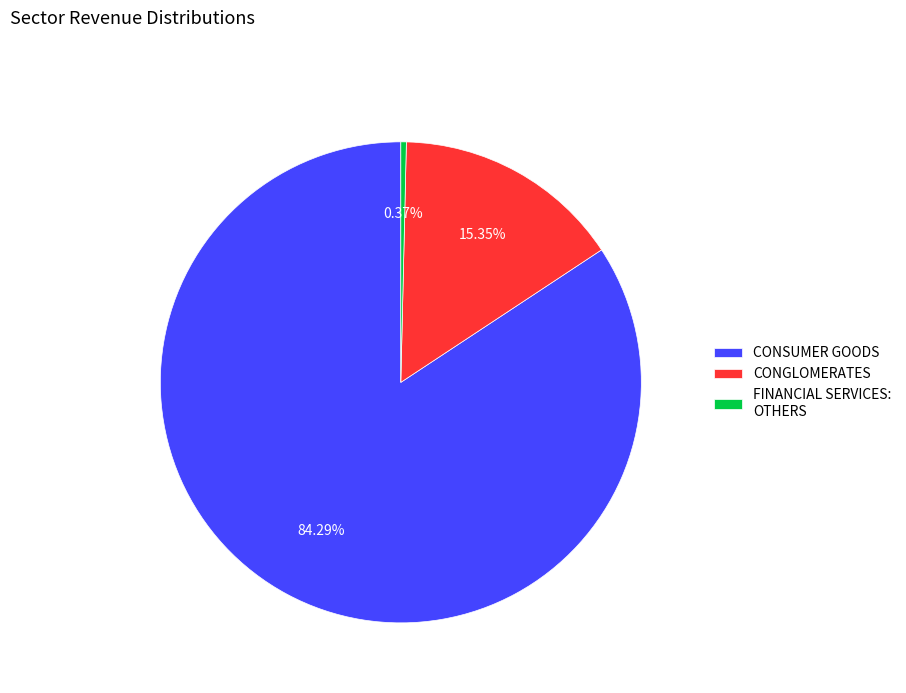

Is it true that FINANCIAL SERVICES: OTHERS is 0% of the pie?

True